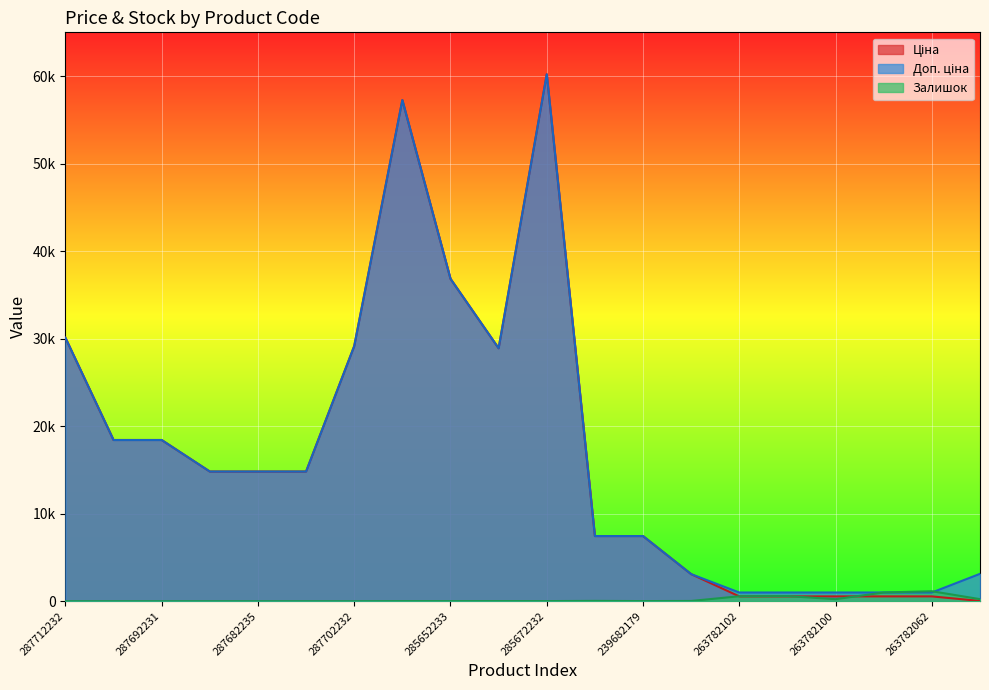

Which has a higher value, 287692231 or 287692233?

287692231